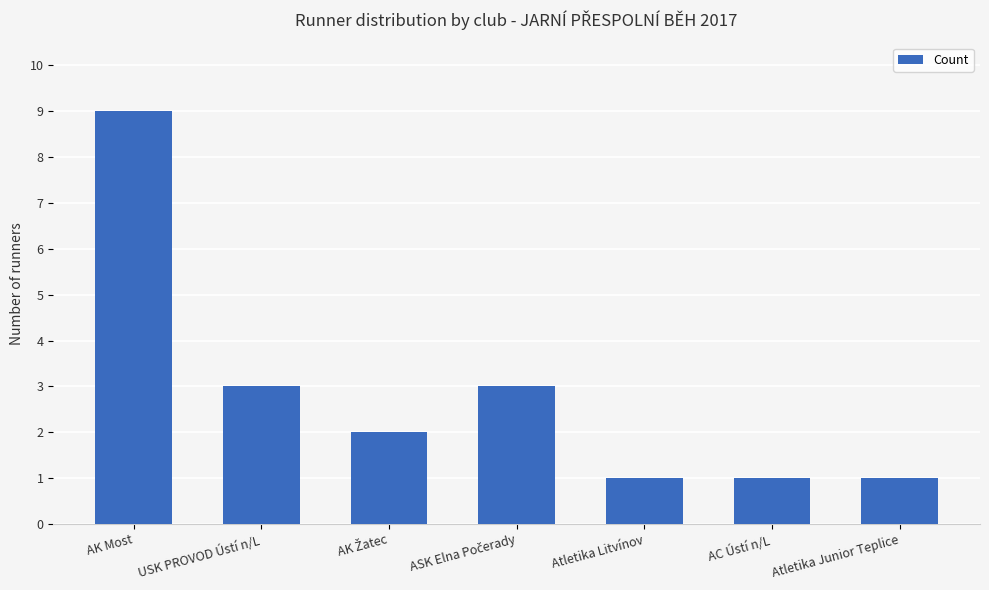

Reading right to left, extract all data points from this chart.

1	1	1	3	2	3	9